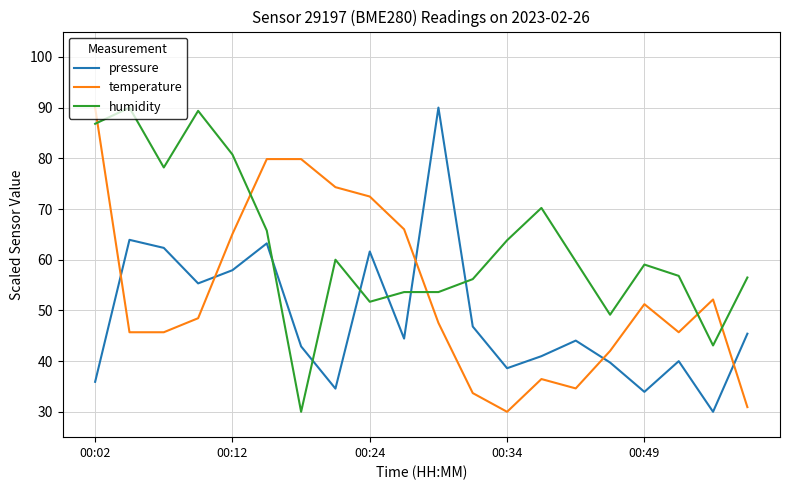

What is the smallest value displayed?

30.0